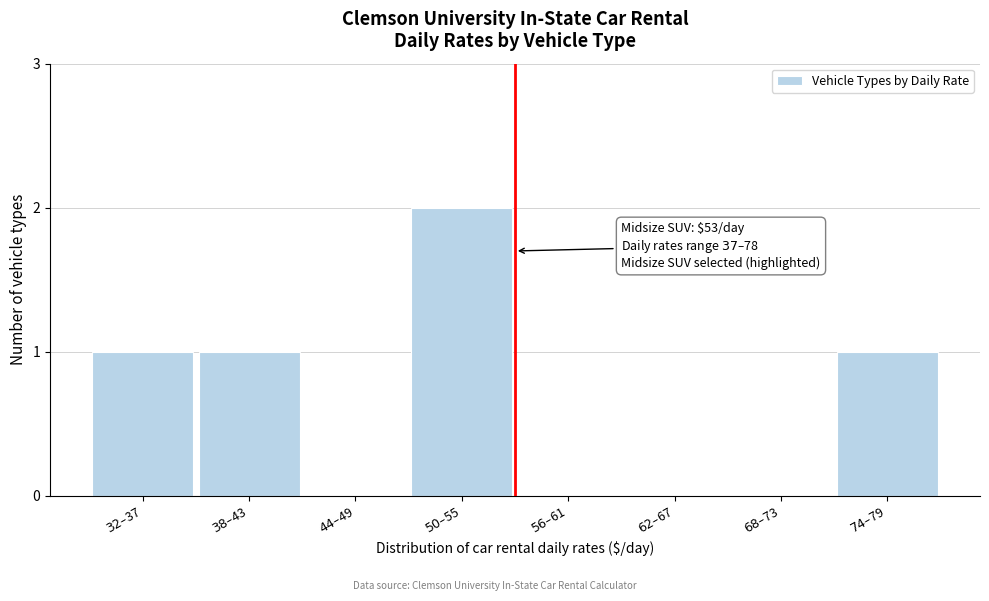

What is the sum of all values?

5